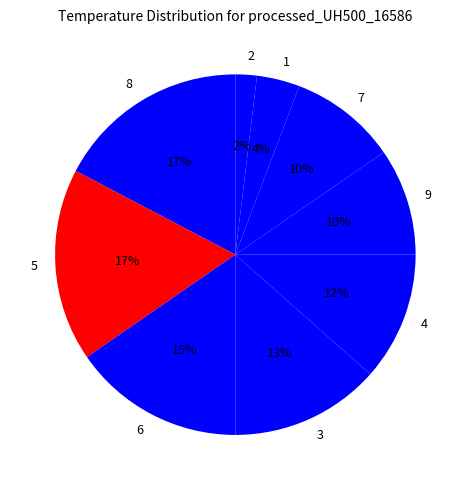

Is there any slice that represents more than half of the pie?

No